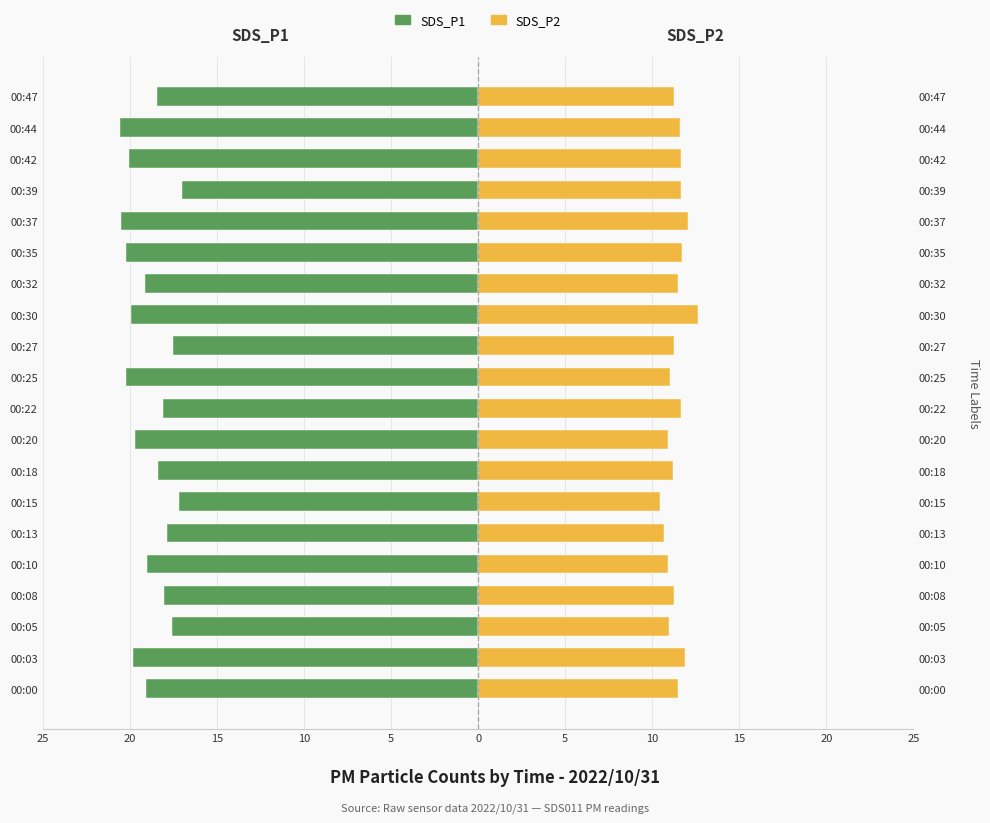

What is the label of the 9th bar from the right?

11